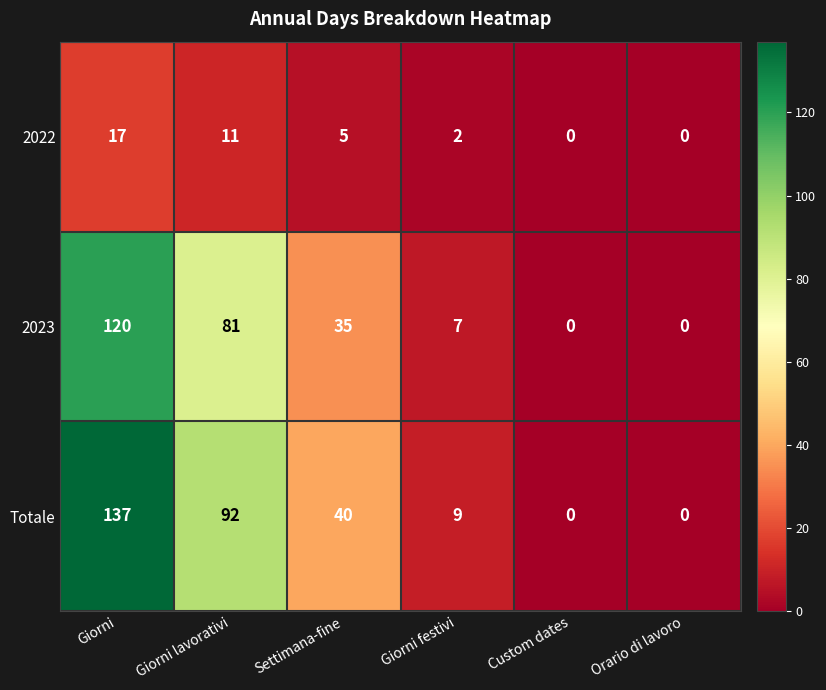

Reading right to left, transcribe all the data shown in this chart.

2022: Orario di lavoro=0	Custom dates=0	Giorni festivi=2	Settimana-fine=5	Giorni lavorativi=11	Giorni=17
2023: Orario di lavoro=0	Custom dates=0	Giorni festivi=7	Settimana-fine=35	Giorni lavorativi=81	Giorni=120
Totale: Orario di lavoro=0	Custom dates=0	Giorni festivi=9	Settimana-fine=40	Giorni lavorativi=92	Giorni=137